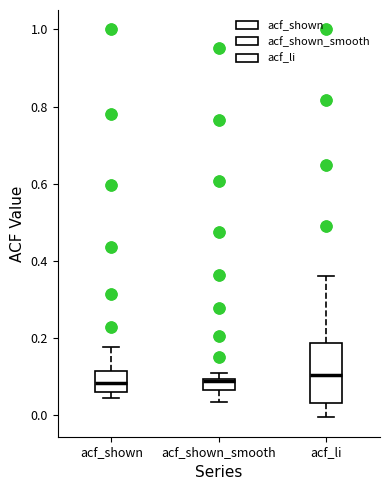

Comparing the boxes themselves (not the whiskers), which one is the tallest?

acf_li